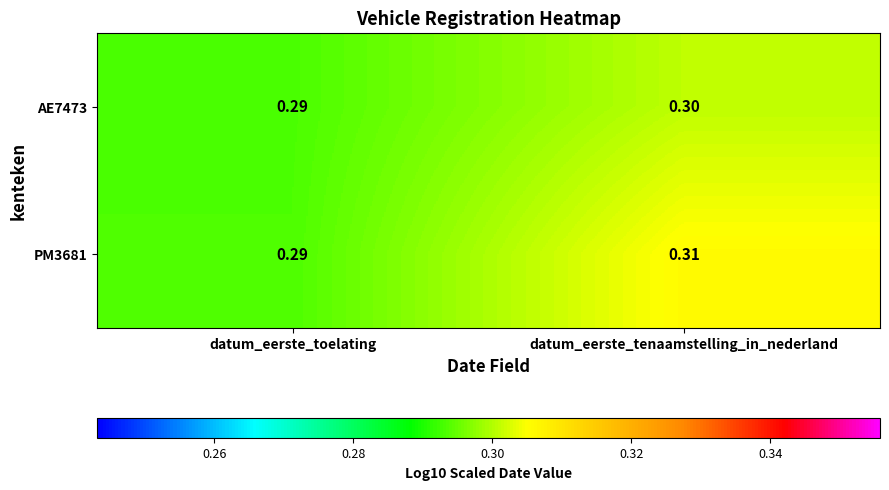

Which label corresponds to the largest value in the chart?

datum_eerste_tenaamstelling_in_nederland